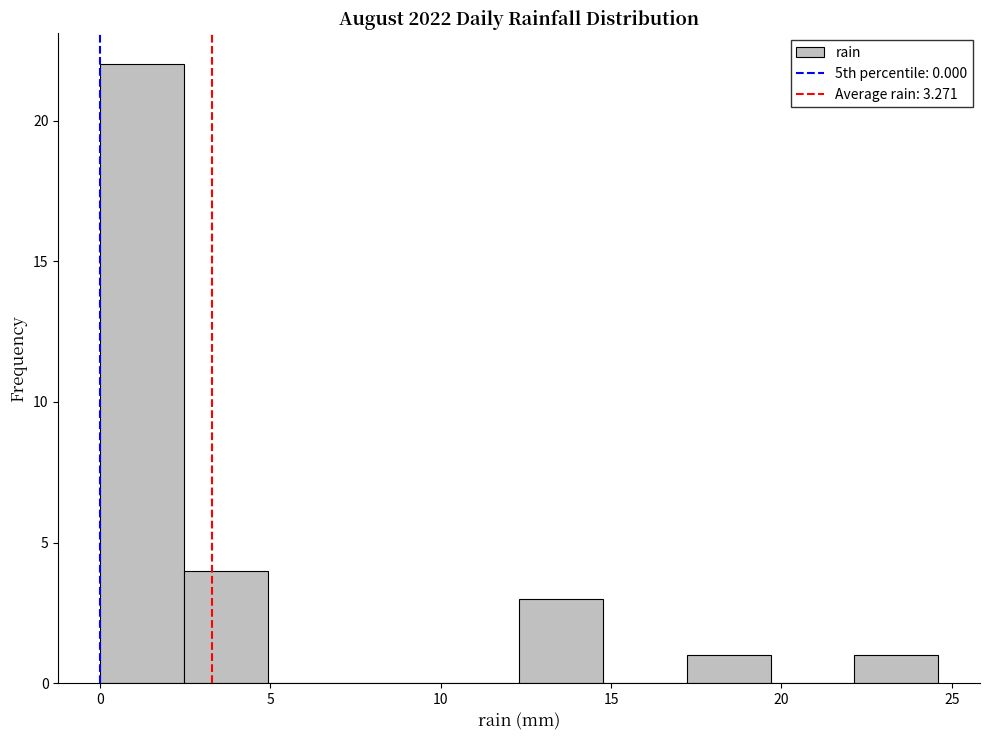

How tall is the bar that spans 0.0 to 2.5 on the x-axis? Neither the bar edges nor the heights are printed on the chart, so give them approximately, as read against the axes.

22